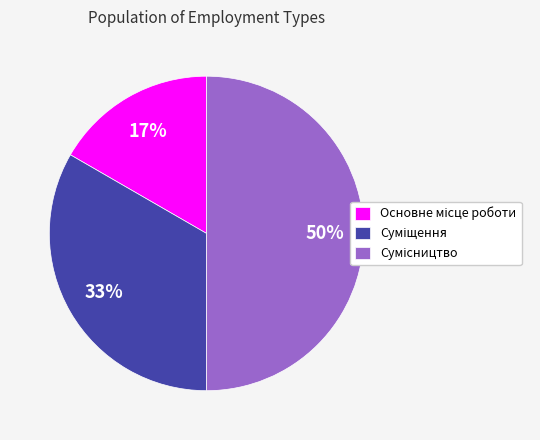

To the nearest percent, what is the average slice percentage?

33%